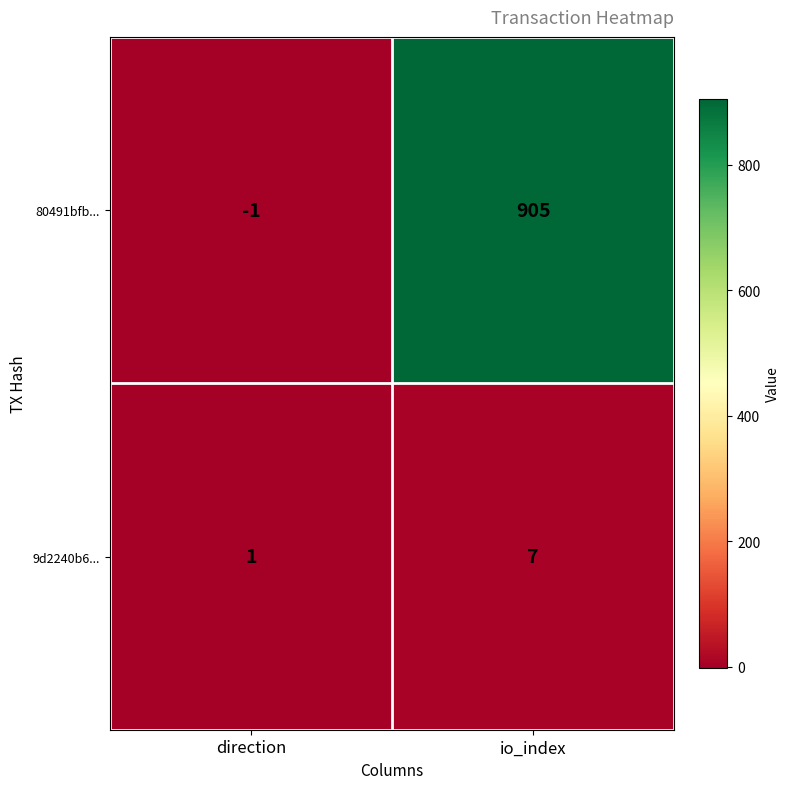

Where is 9d2240b6... nearest to the value 4?

direction